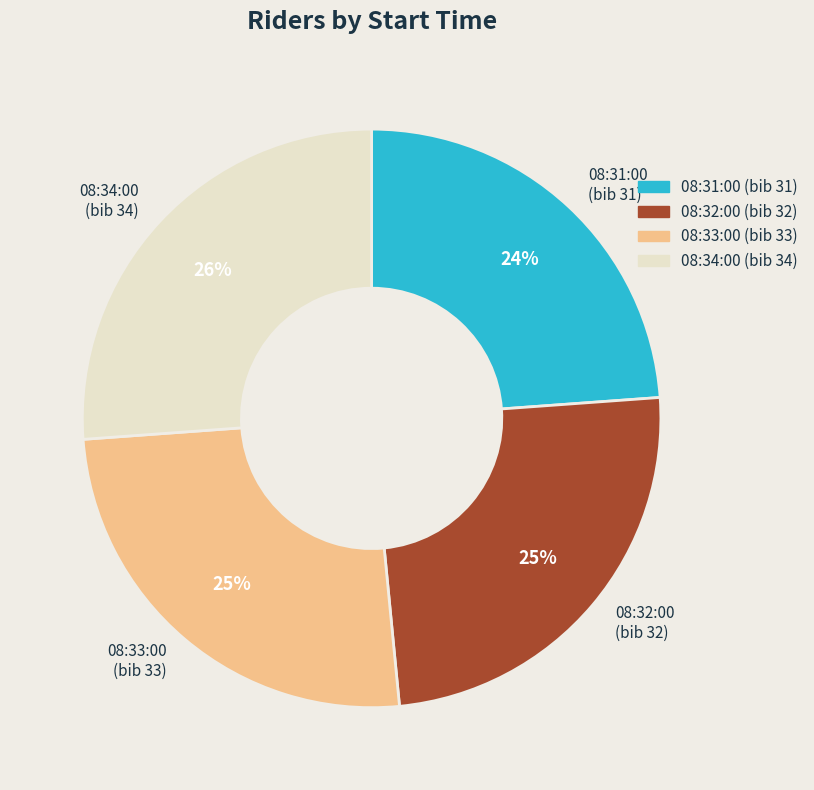

To the nearest percent, what is the average slice percentage?

25%